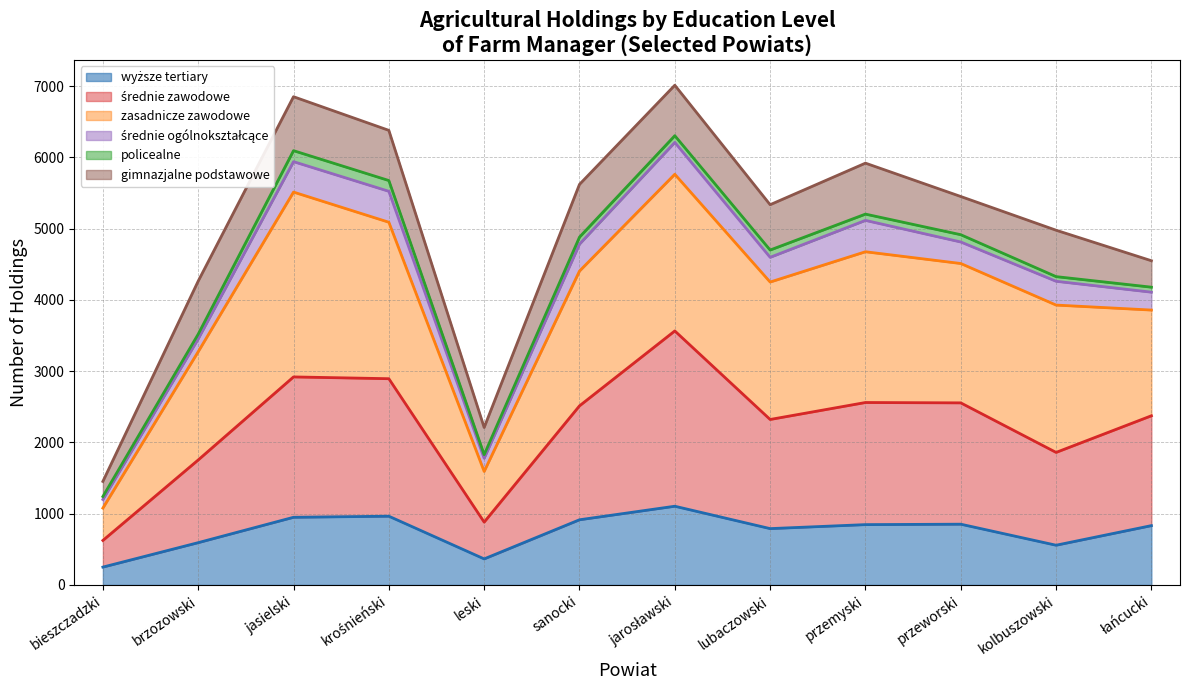

Is it true that policealne (line) equals 1201 at brzozowski?

False